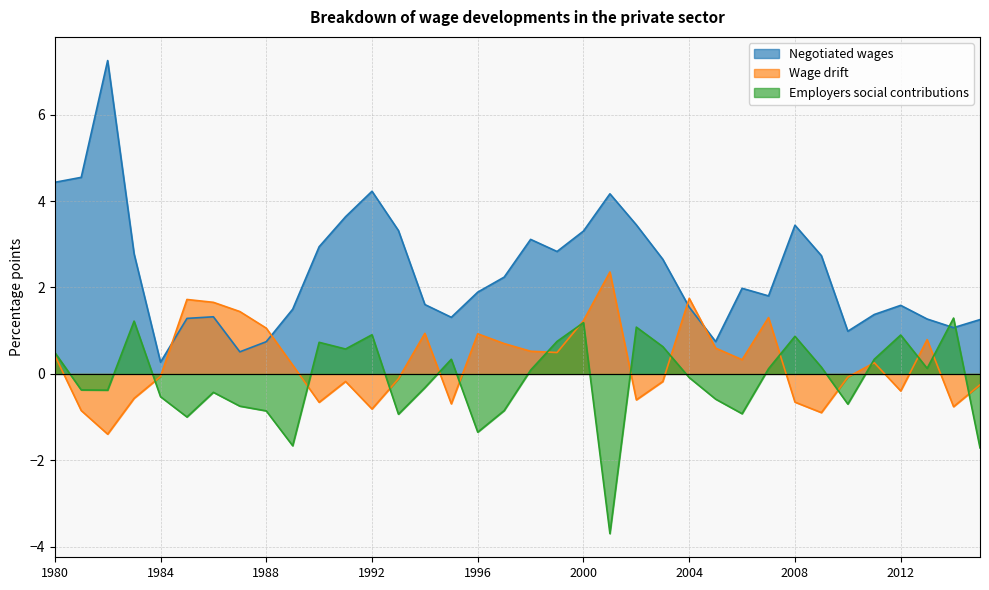

Which series has the widest spread of values?

Negotiated wages